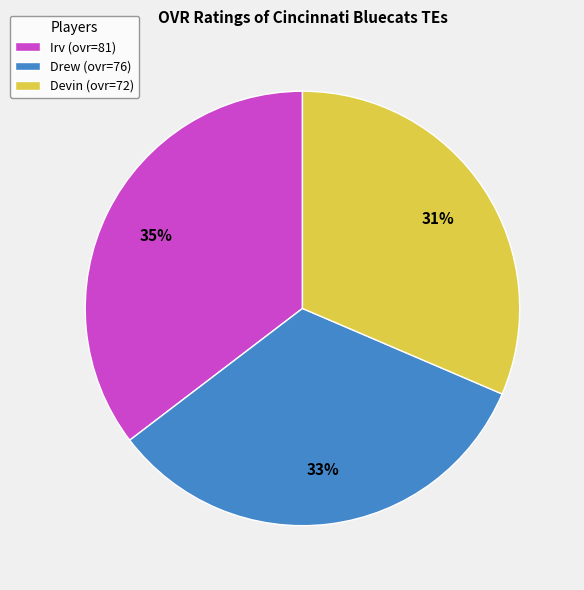

To the nearest percent, what is the difference between the largest and smallest slice percentages?

4%